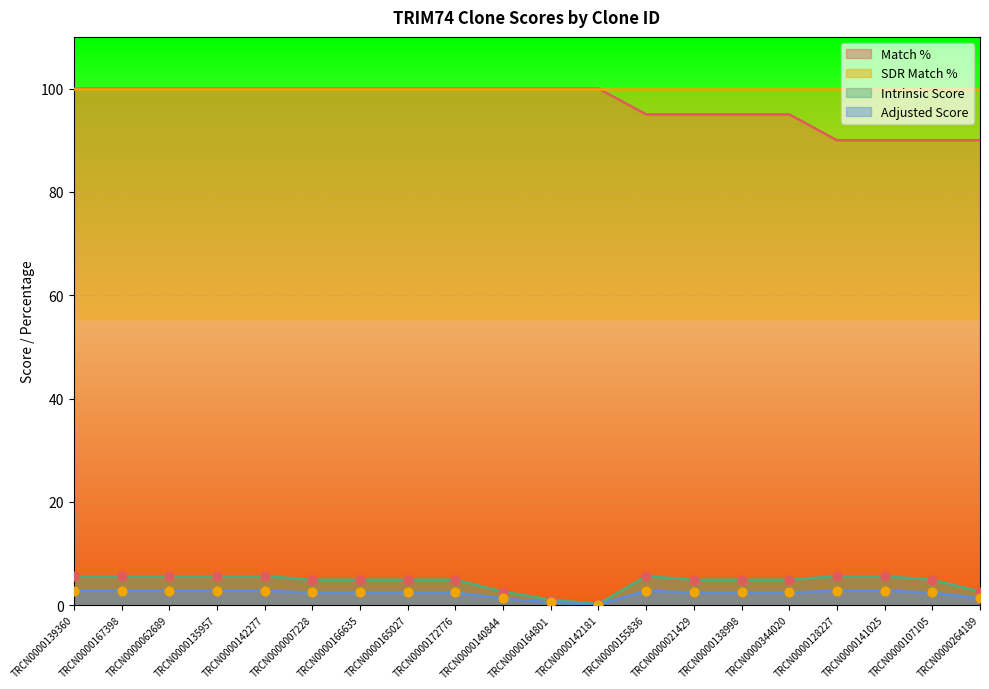

Is the value of Intrinsic Score at TRCN0000166635 greater than the value of Match % at TRCN0000264189?

No